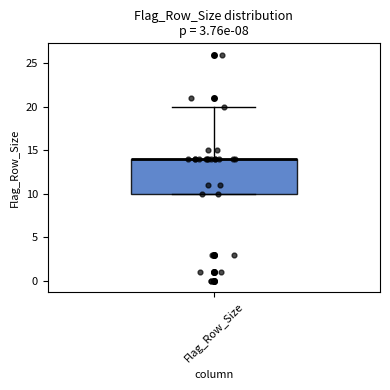

Read this box plot against the y-axis: the position of the median line, the range covered by the box, and the ends of both whiskers. The values are not printed on the chart, so give them approximately, as read against the axis.

median 14 (drawn on the box's upper edge), box 10 to 14, whiskers 10 to 20